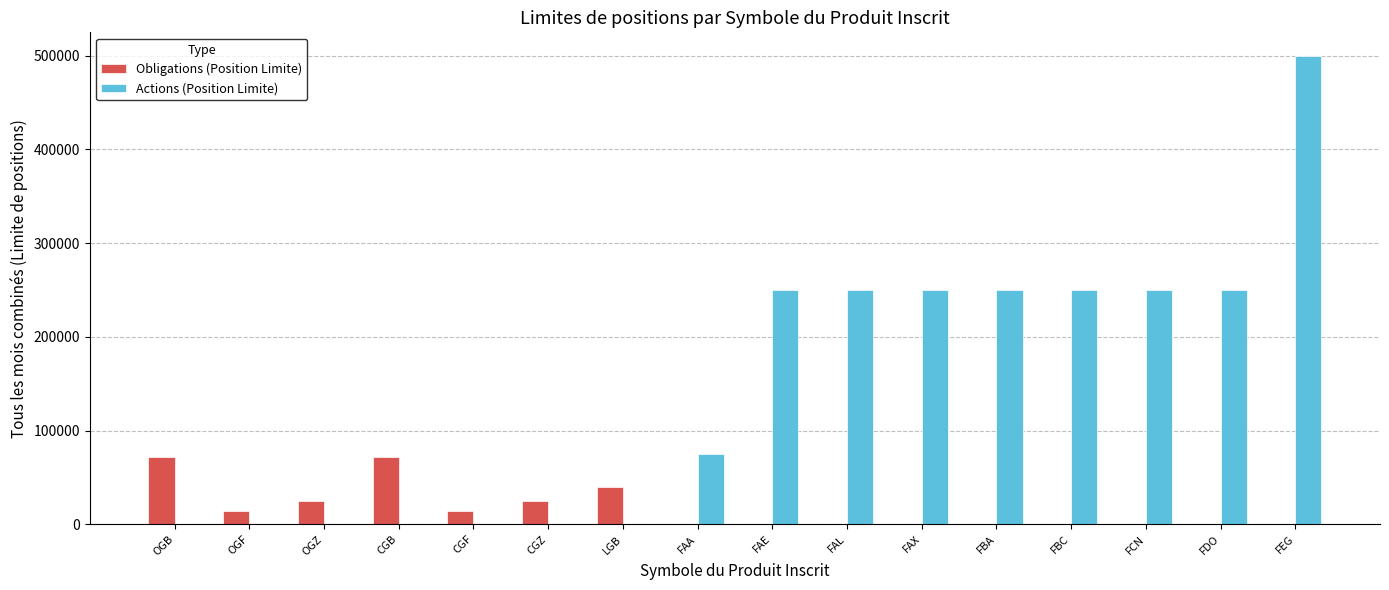

Are the bars horizontal?

No